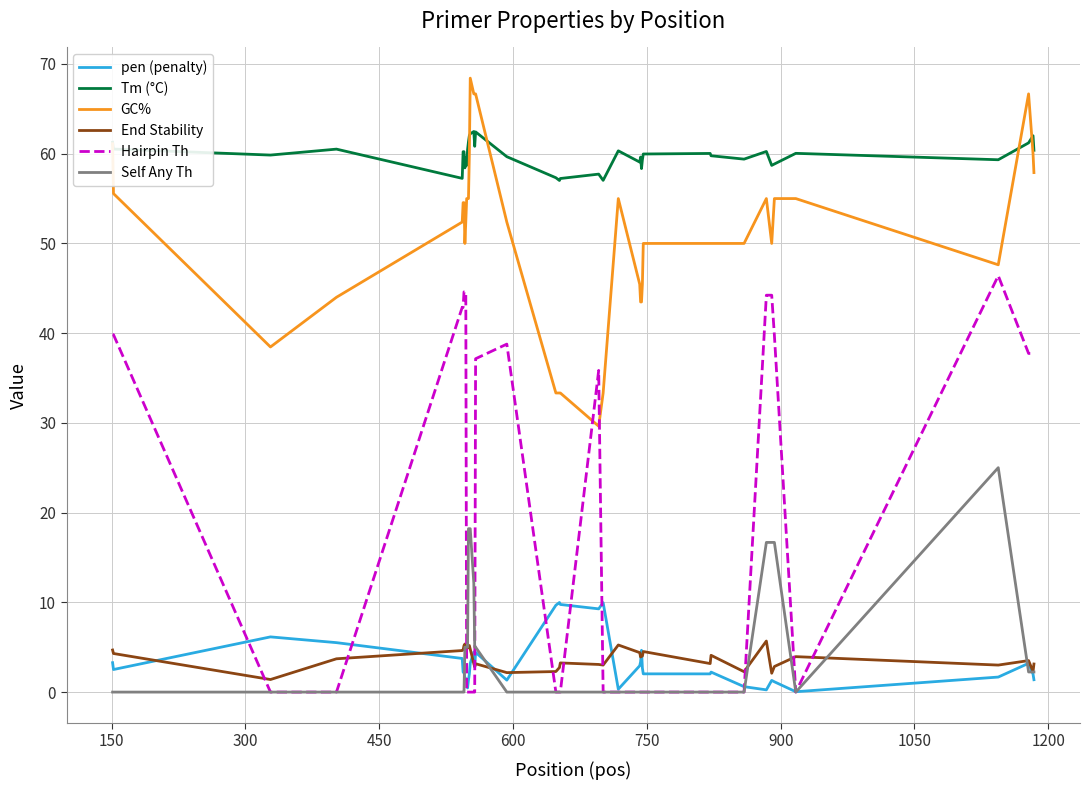

Does the chart display data point markers on the line(s)?

No